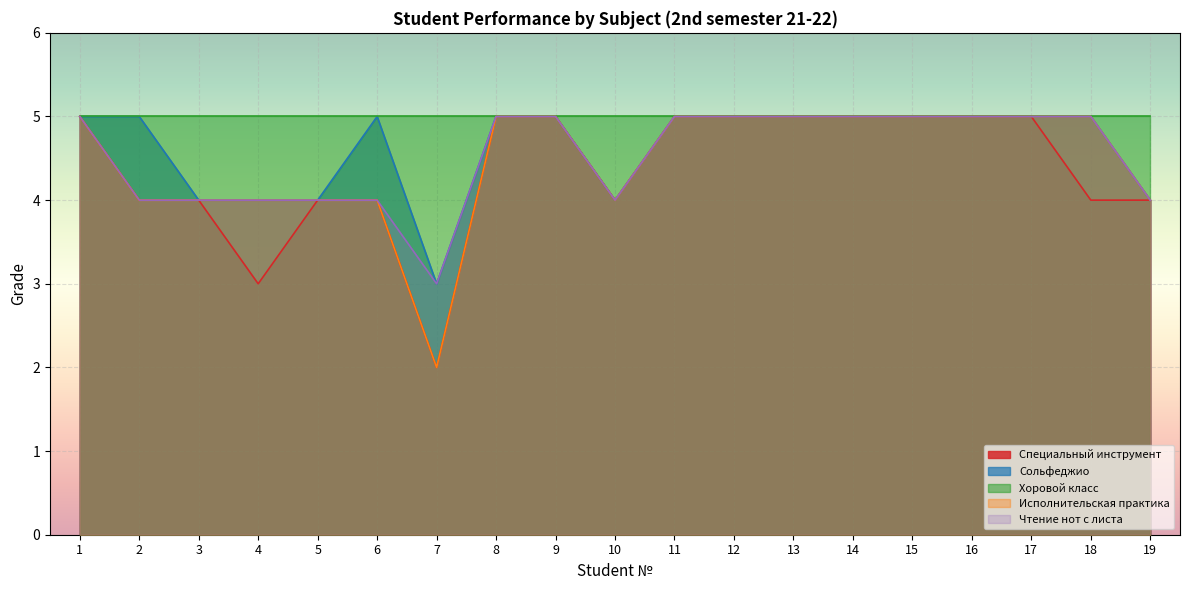

What is the minimum value for Хоровой класс?

5